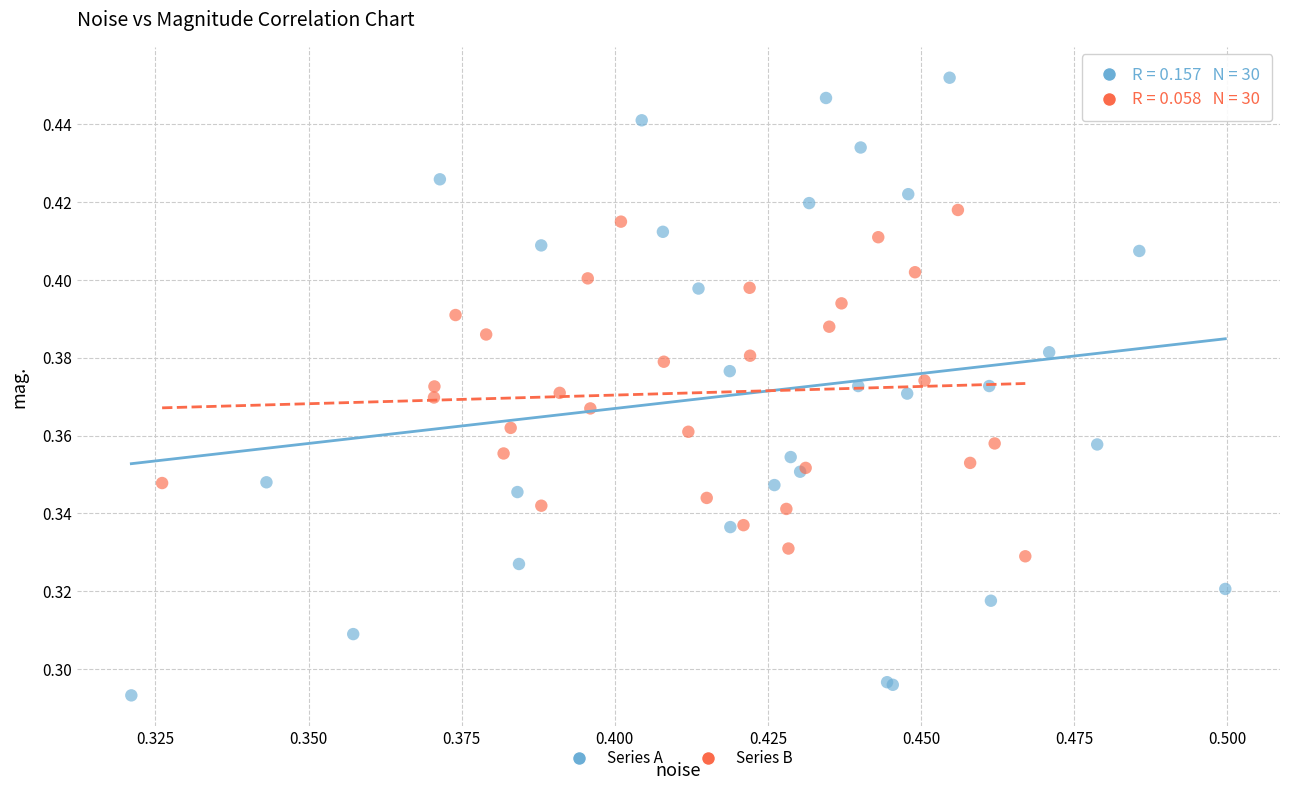

Which series has the widest spread of Y values?

Series A